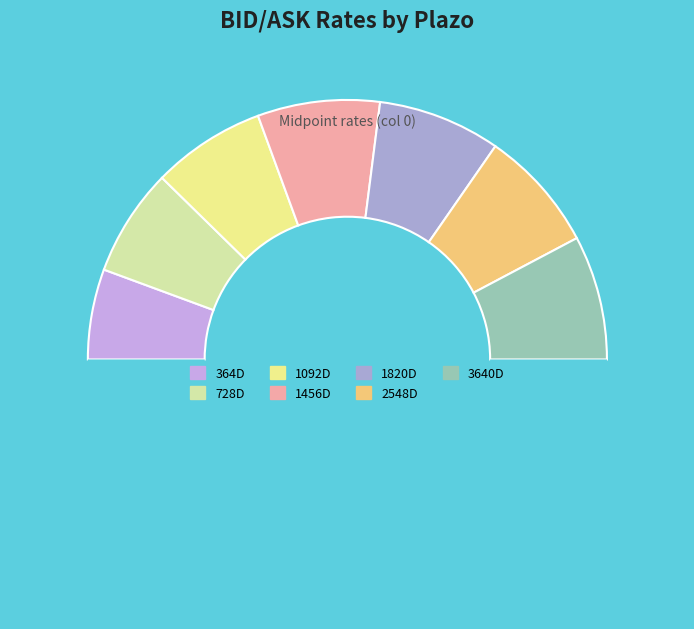

How many slices are in this pie chart?

8